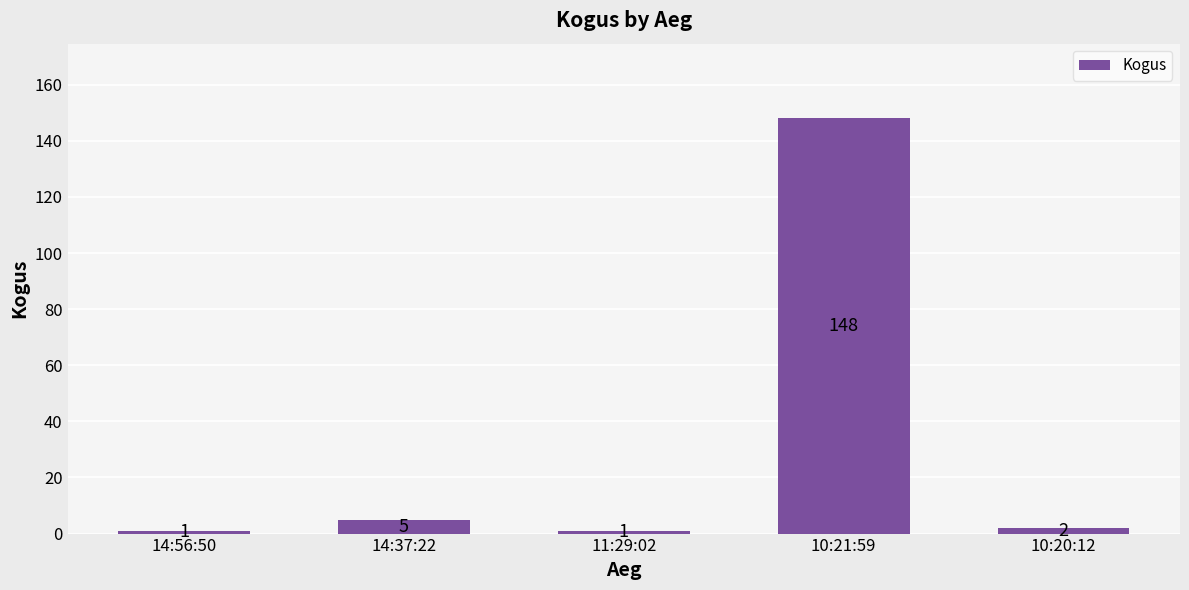

What is the approximate value at 10:21:59?

148